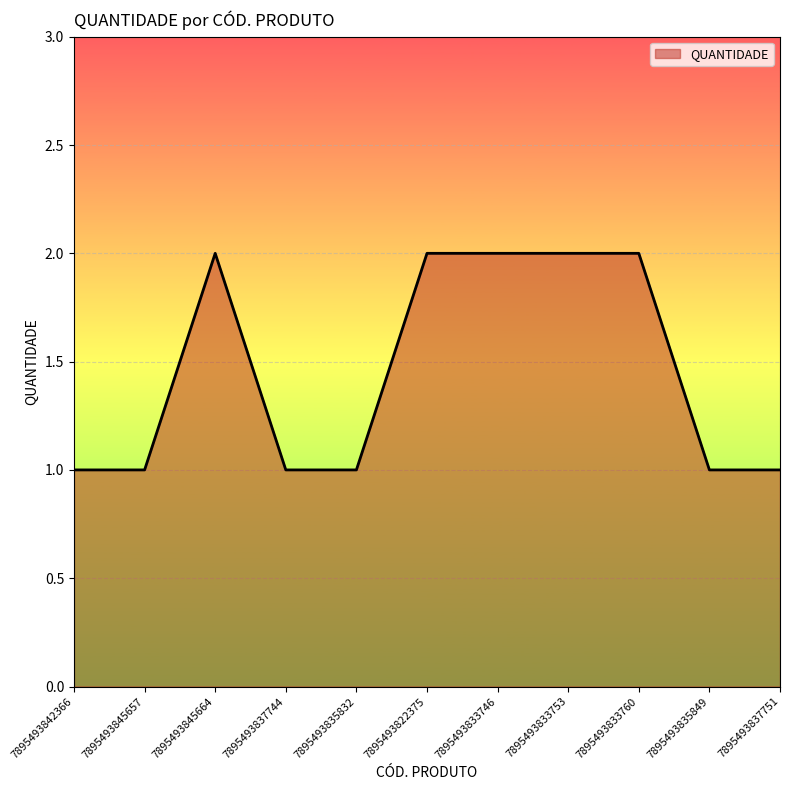

Approximately how many times larger is the value at 7895493845657 compared to 7895493837751?

1.0